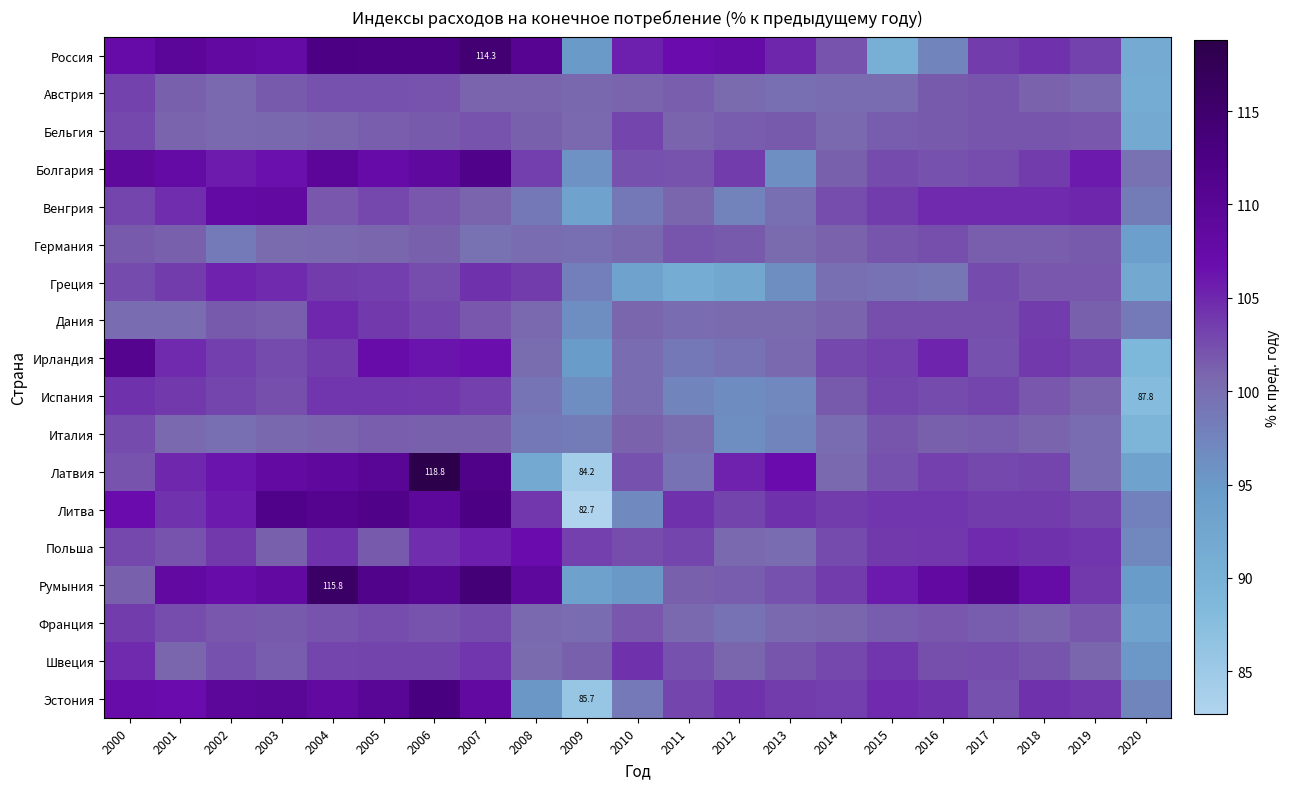

At which label is Германия closest to 98?

2002